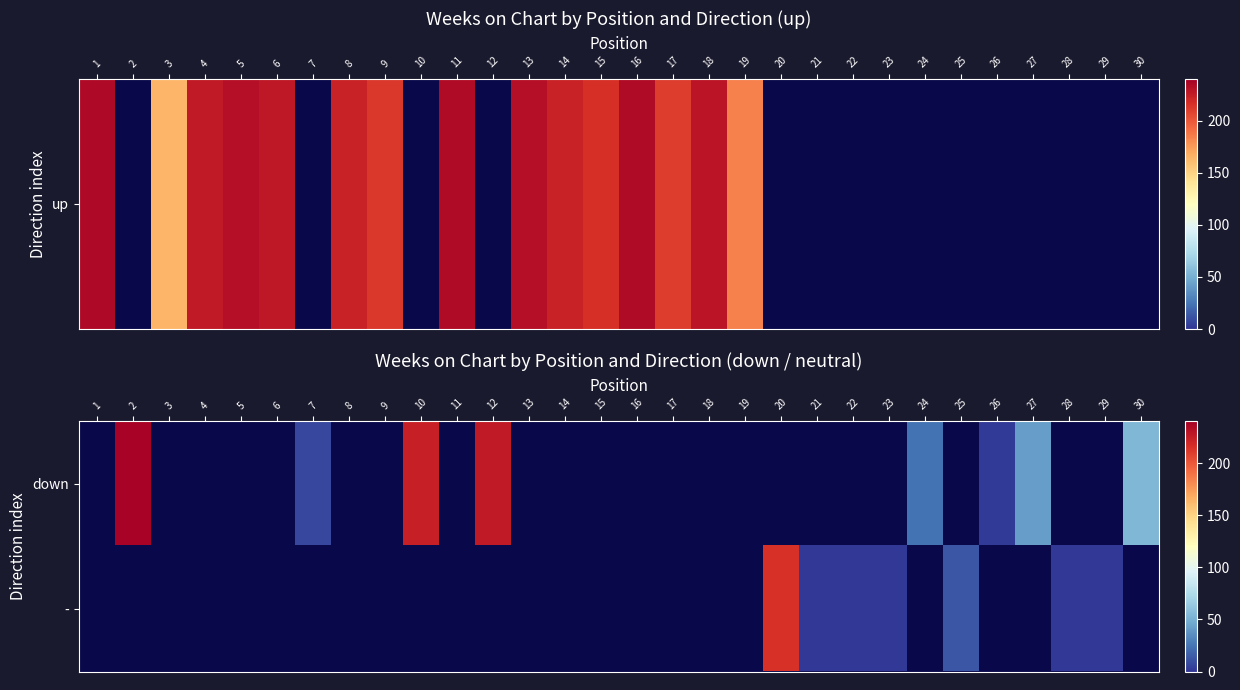

Which has a higher value, 23 or 24?

24